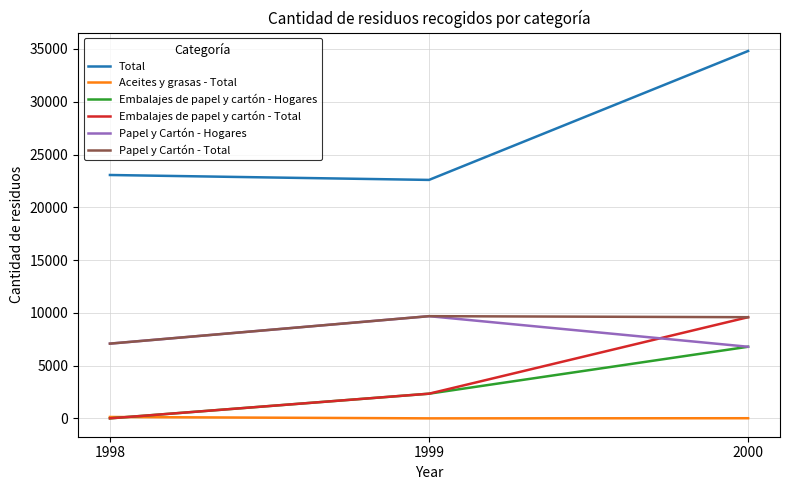

Is it true that Papel y Cartón - Hogares equals 12123 at 2000?

False